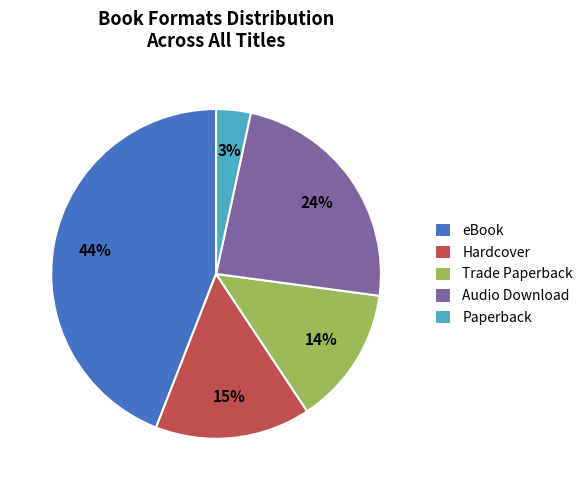

Is the sum of Hardcover and Audio Download greater than half?

No